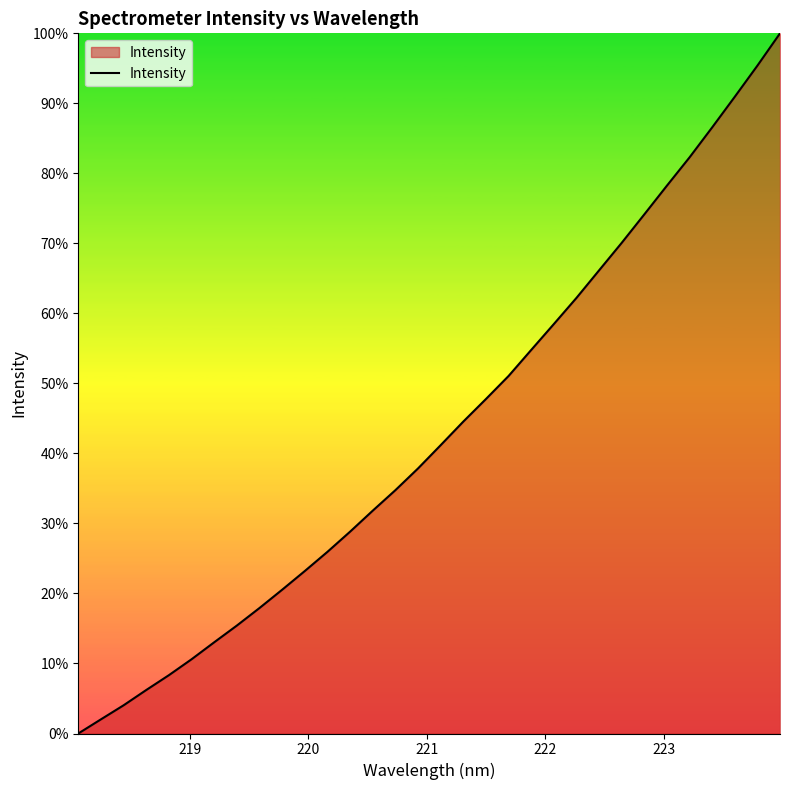

What is the maximum value shown in the chart?

100.0